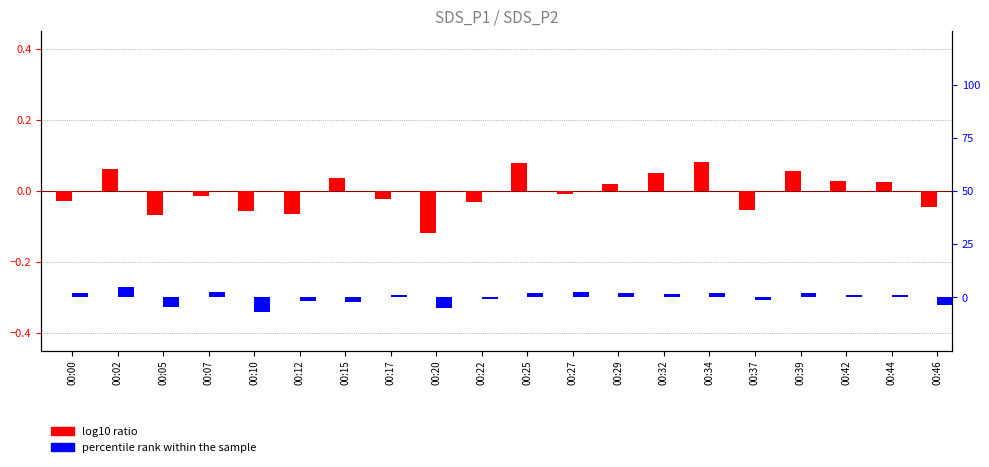

Reading left to right, what are all the values shown in this chart?

log10 ratio: 00:00=-0.0	00:02=0.1	00:05=-0.1	00:07=-0.0	00:10=-0.1	00:12=-0.1	00:15=0.0	00:17=-0.0	00:20=-0.1	00:22=-0.0	00:25=0.1	00:27=-0.0	00:29=0.0	00:32=0.0	00:34=0.1	00:37=-0.1	00:39=0.1	00:42=0.0	00:44=0.0	00:46=-0.0
percentile rank within the sample: 00:00=2.1	00:02=5.0	00:05=-4.3	00:07=2.6	00:10=-6.6	00:12=-1.7	00:15=-2.3	00:17=1.2	00:20=-4.9	00:22=-0.9	00:25=1.9	00:27=2.6	00:29=1.9	00:32=1.7	00:34=1.9	00:37=-1.1	00:39=2.1	00:42=1.2	00:44=1.1	00:46=-3.4